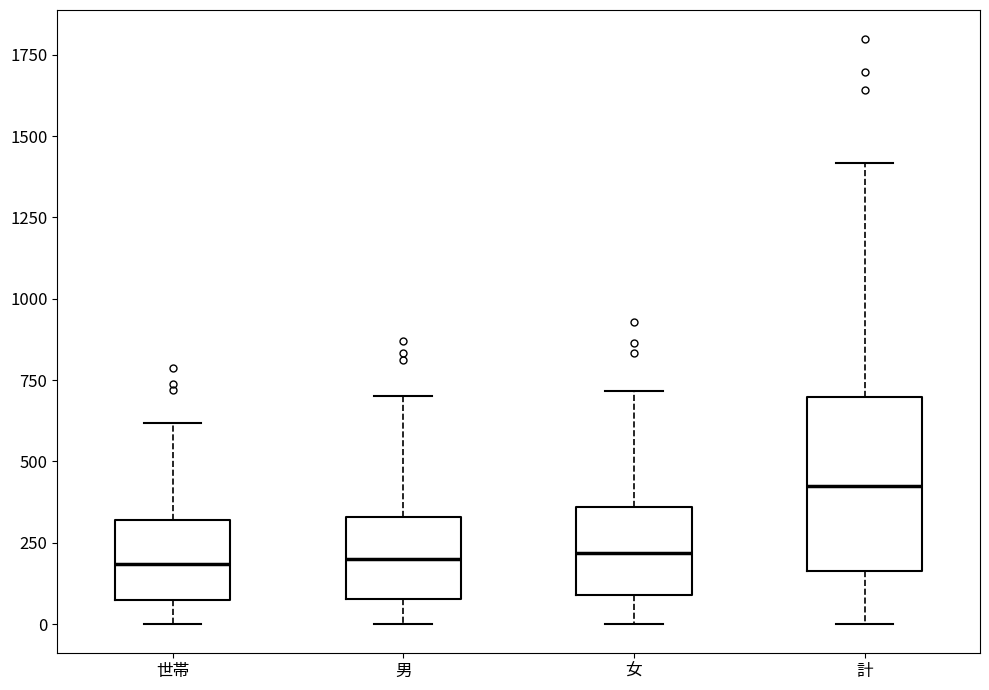

Comparing the boxes themselves (not the whiskers), which one is the tallest?

計